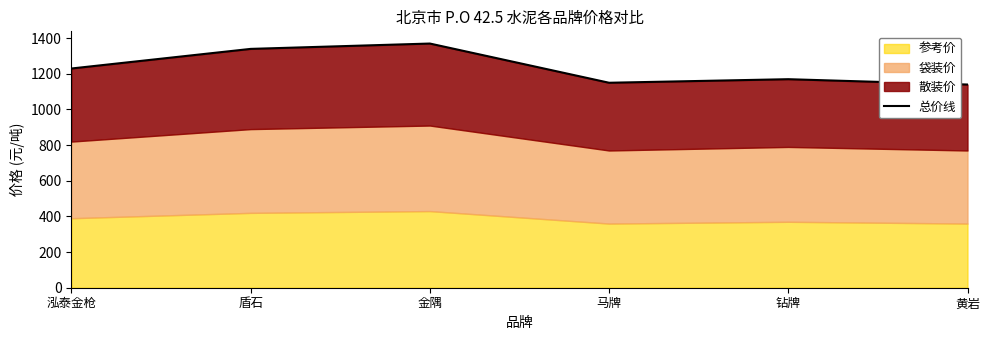

At which category does the chart reach its peak across all series?

金隅